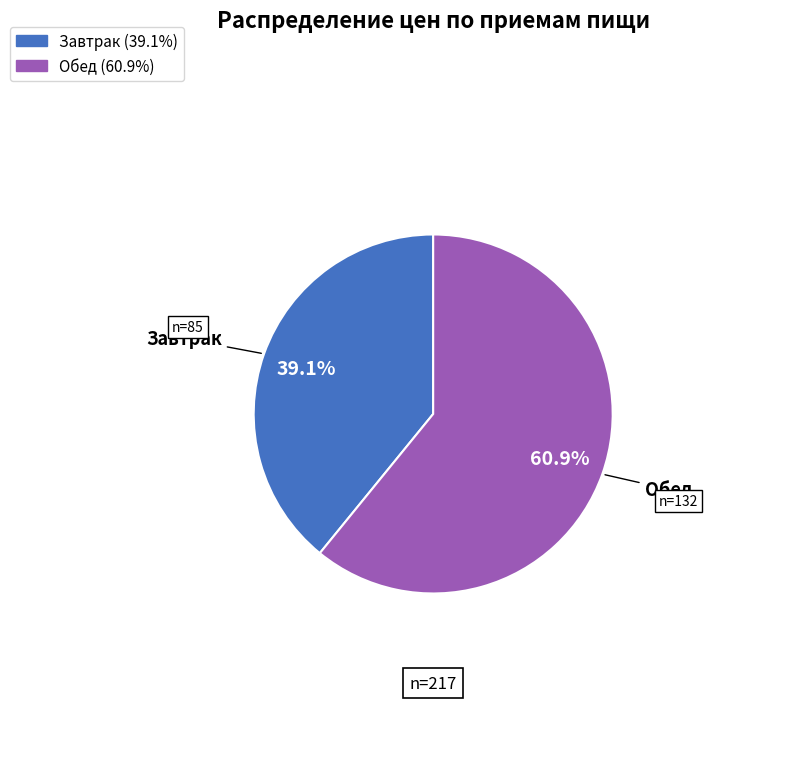

What is the majority slice?

Обед